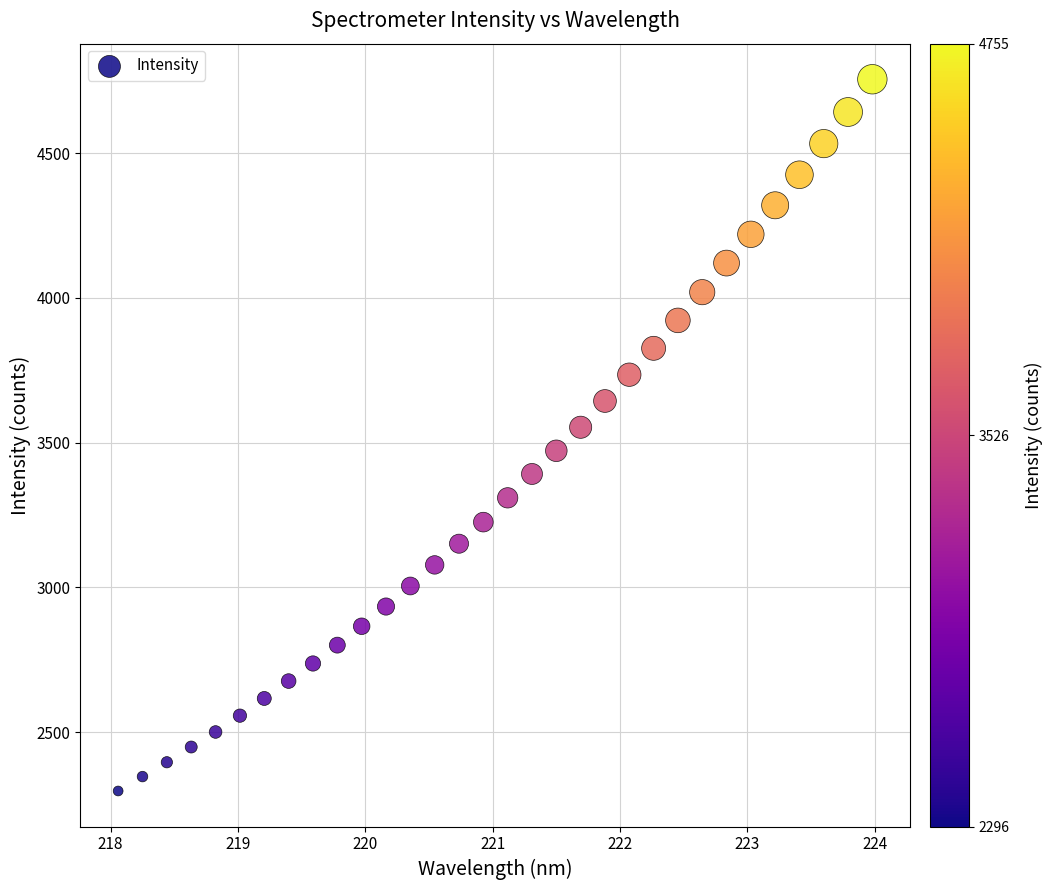

What is the range of X values (max minus min)?

5.9